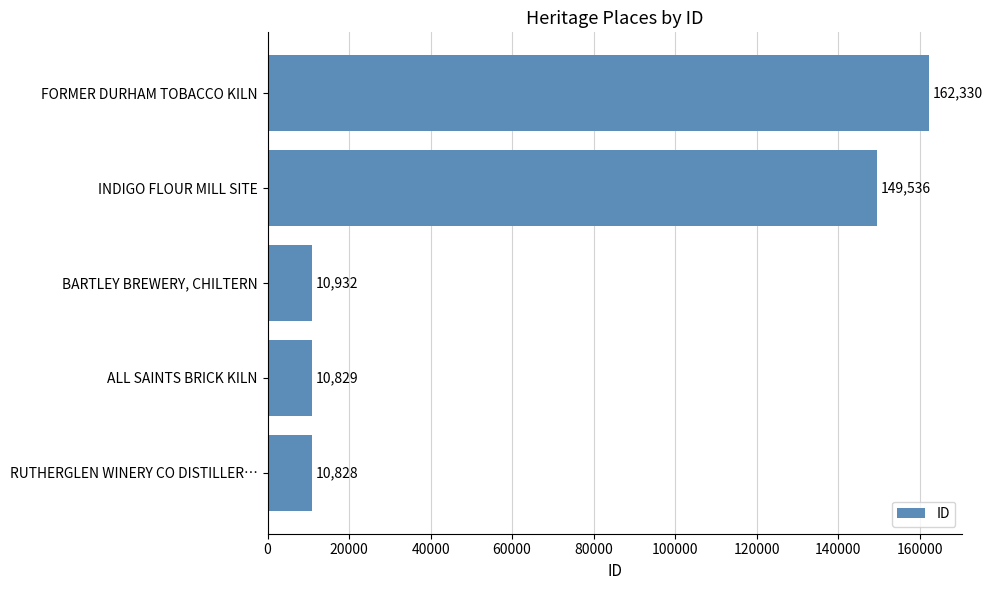

Read the value at FORMER DURHAM TOBACCO KILN, to the nearest 10.

162330